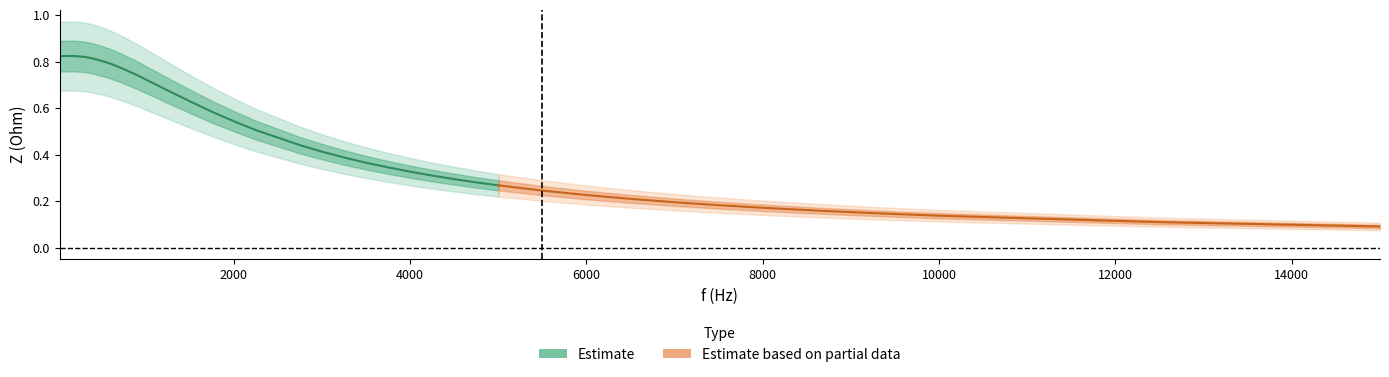

Read the value at 0.

0.8